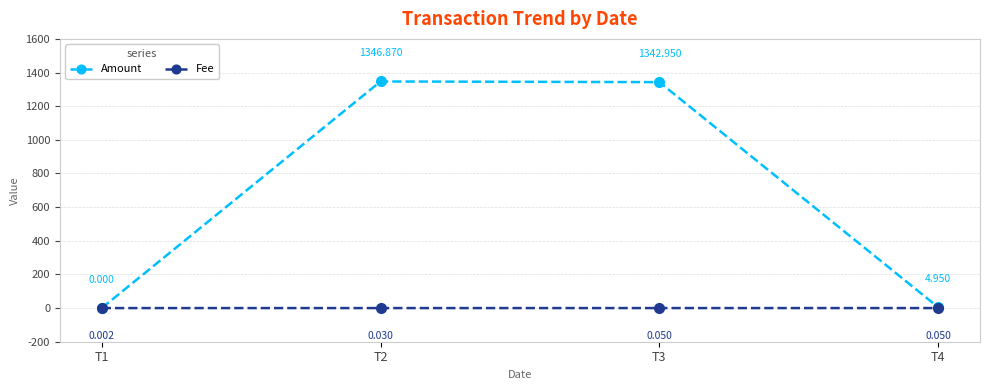

List the series in order of their peak value, highest first.

Amount, Fee